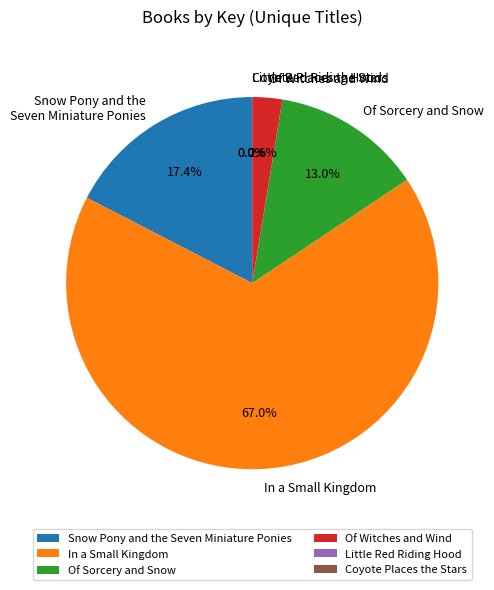

Which category accounts for the majority?

In a Small Kingdom